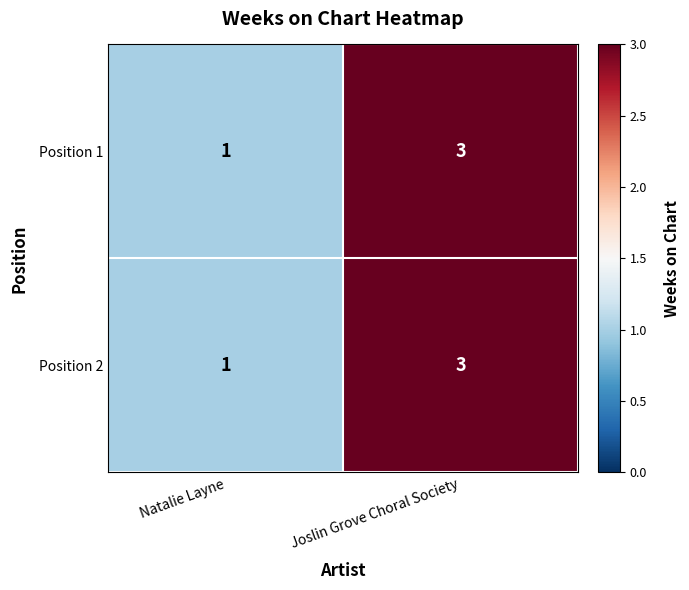

What is the sum of the Position 2 values at Natalie Layne and Joslin Grove Choral Society?

4